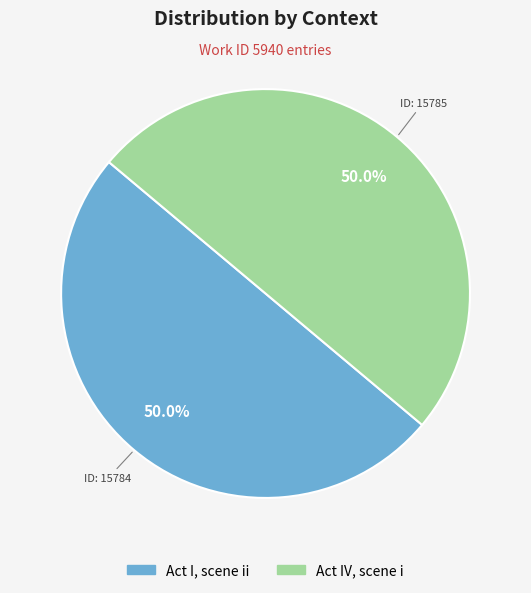

Combined, what portion of the pie is Act I, scene ii and Act IV, scene i?

100.0%